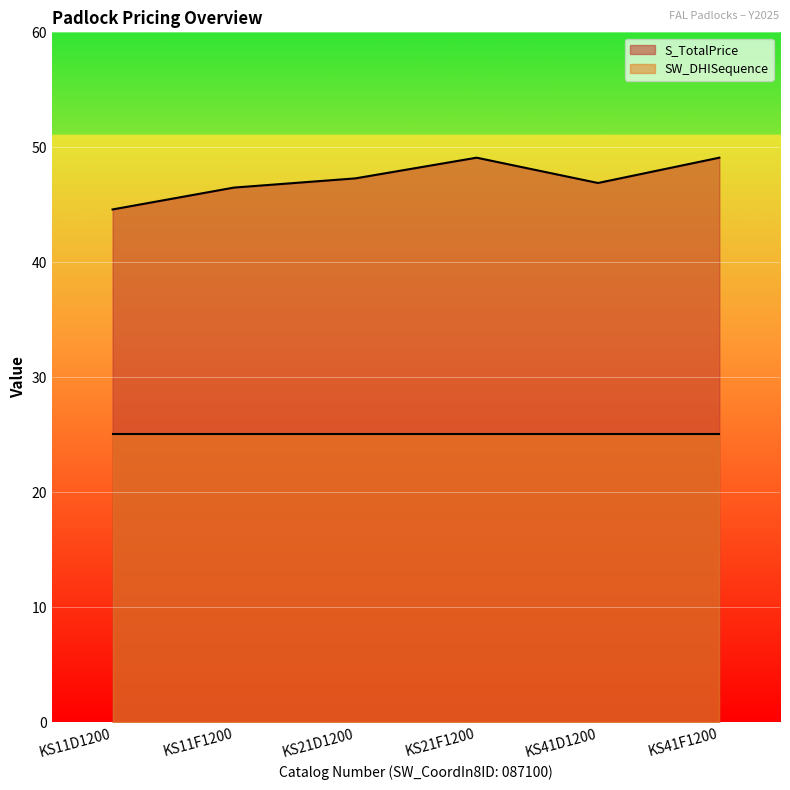

What is the greatest value displayed?

49.1